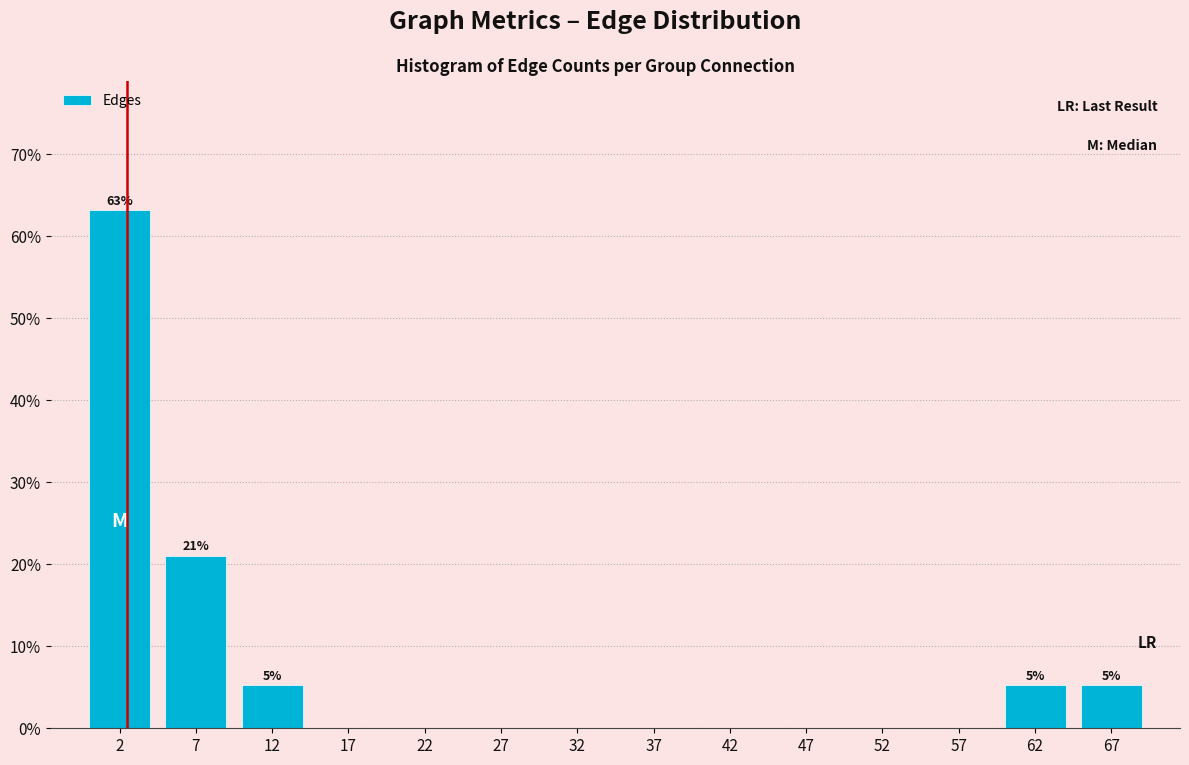

Reading left to right, what are all the values shown in this chart?

2=63.2	7=21.1	12=5.3	17=0.0	22=0.0	27=0.0	32=0.0	37=0.0	42=0.0	47=0.0	52=0.0	57=0.0	62=5.3	67=5.3